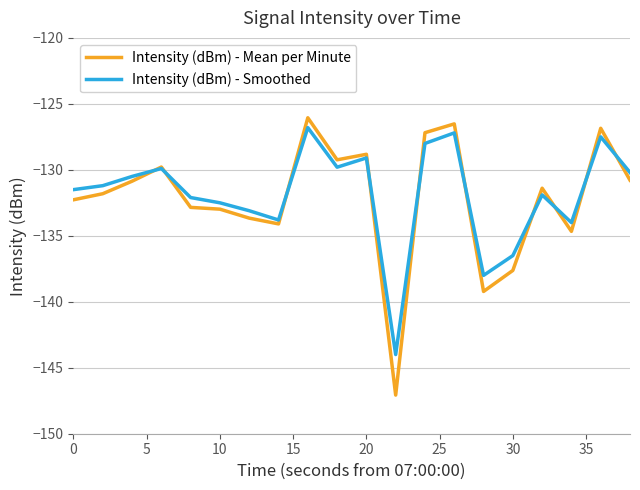

How many distinct data groups are displayed?

2